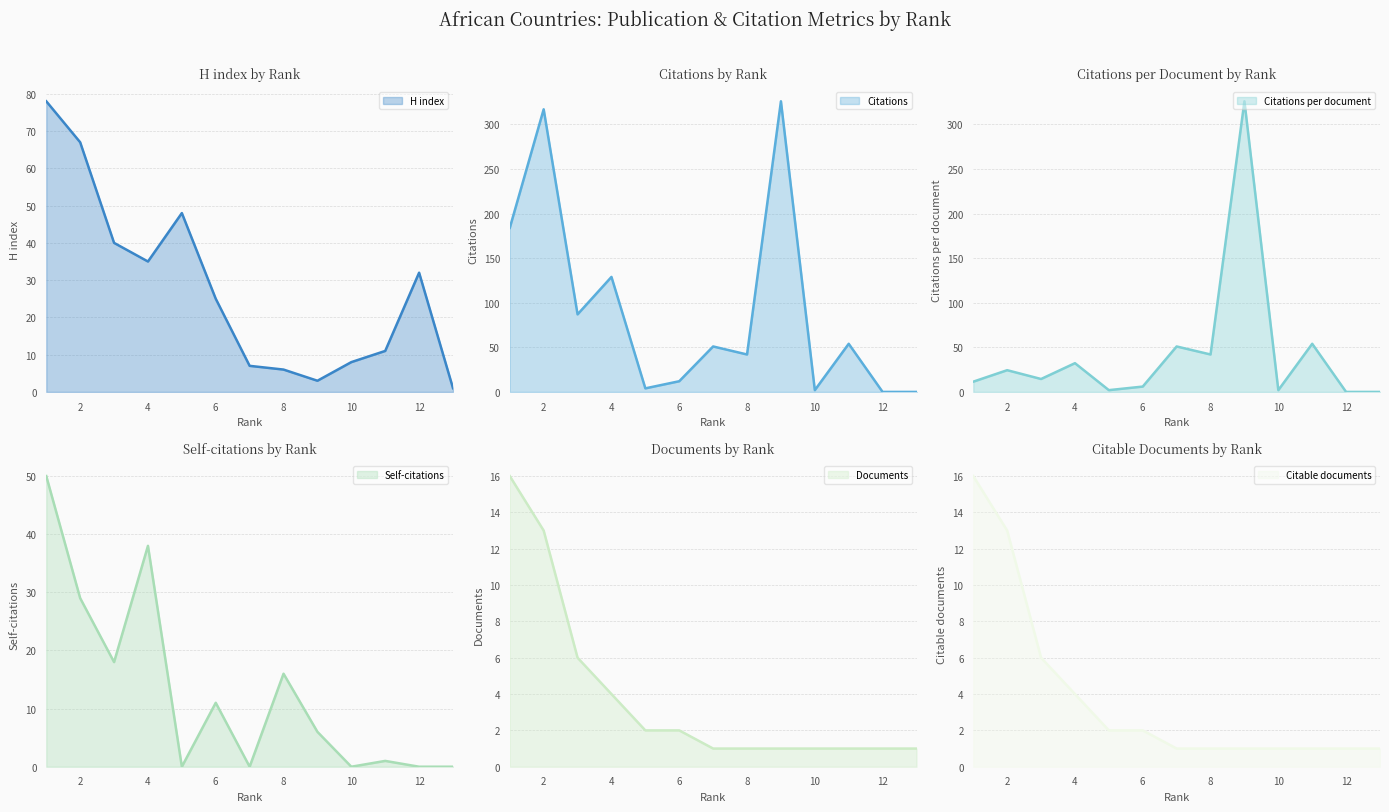

Which has a higher value, 3 or 9?

3